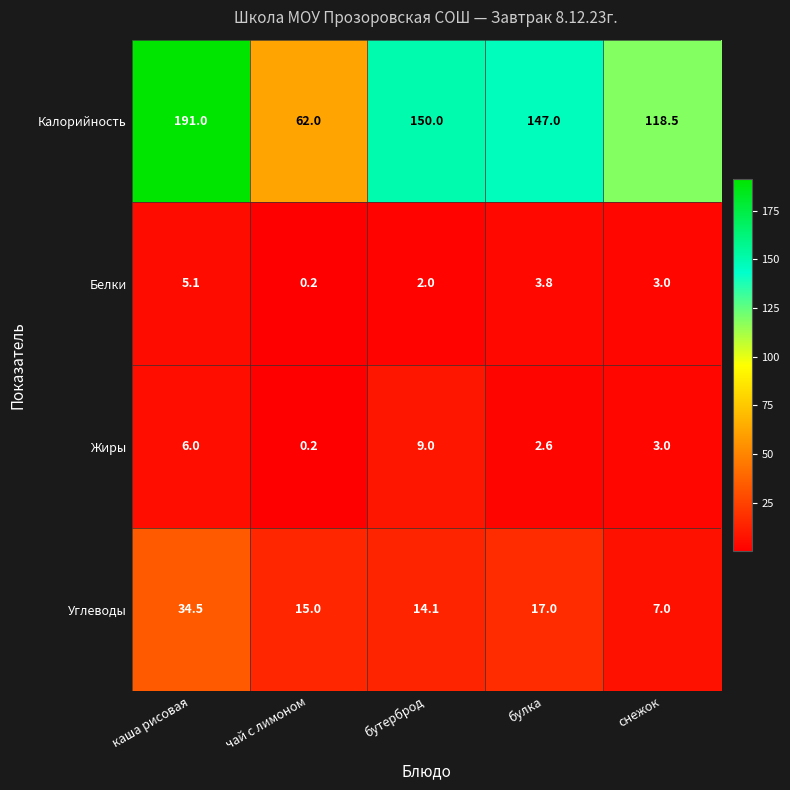

At which label is Калорийность closest to 126?

снежок